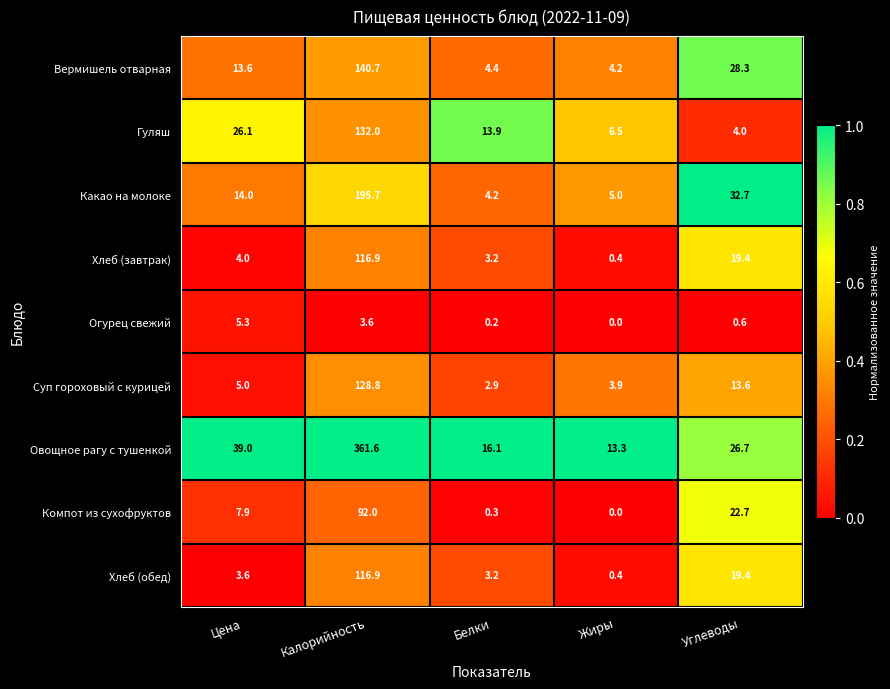

List the labels in order of Компот из сухофруктов value, largest first.

Калорийность, Углеводы, Цена, Белки, Жиры